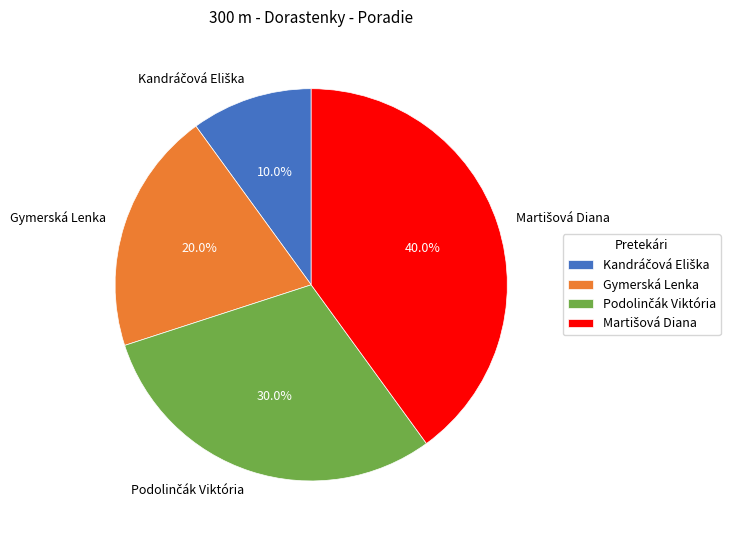

How many segments does this pie chart have?

4